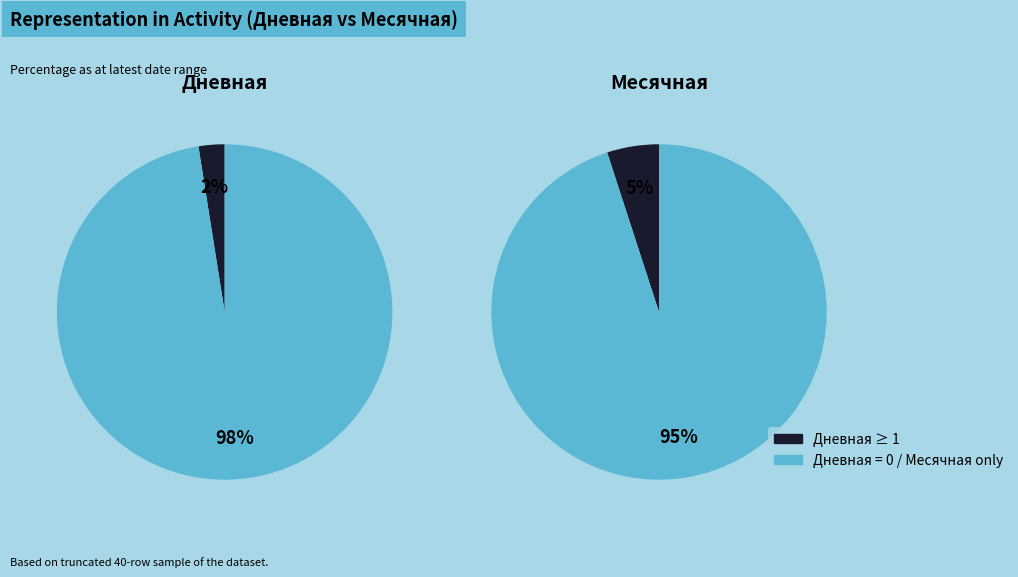

Between 39 and 4, which is larger?

39